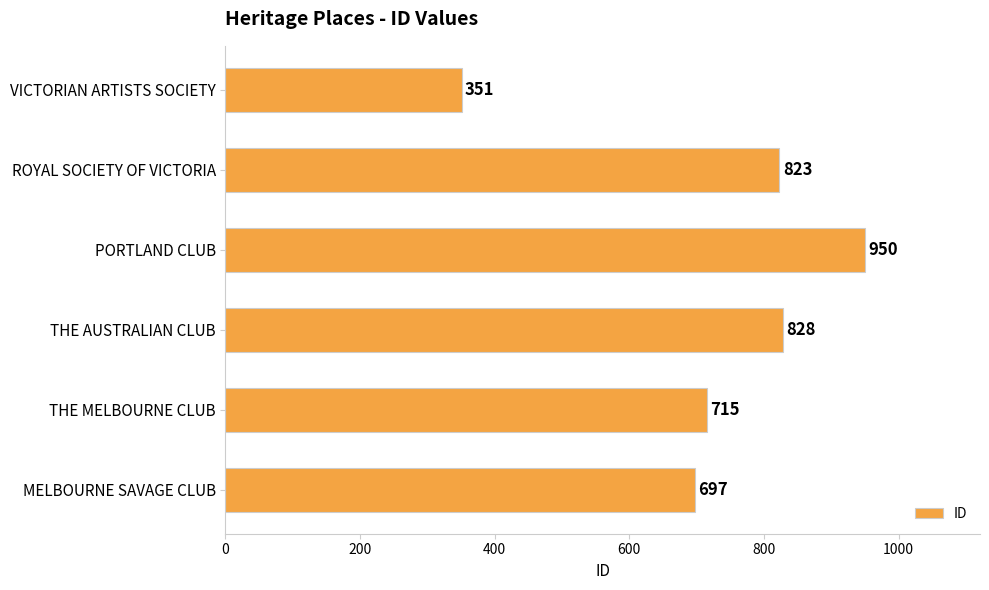

Rank the categories by value from highest to lowest.

PORTLAND CLUB, THE AUSTRALIAN CLUB, ROYAL SOCIETY OF VICTORIA, THE MELBOURNE CLUB, MELBOURNE SAVAGE CLUB, VICTORIAN ARTISTS SOCIETY